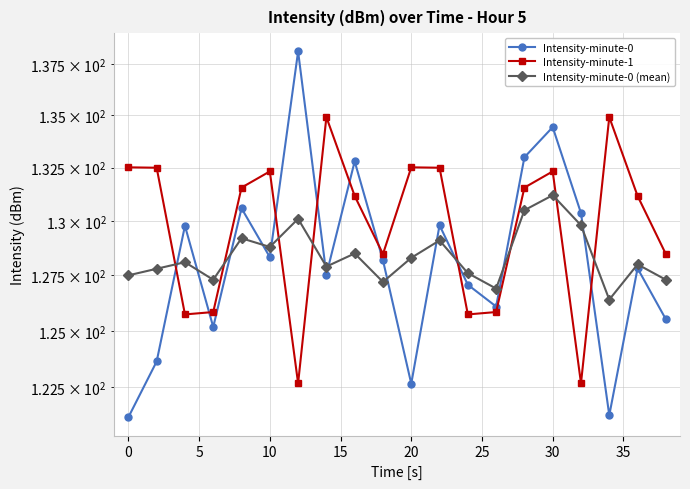

Which series has the largest total across all categories?

Intensity-minute-1